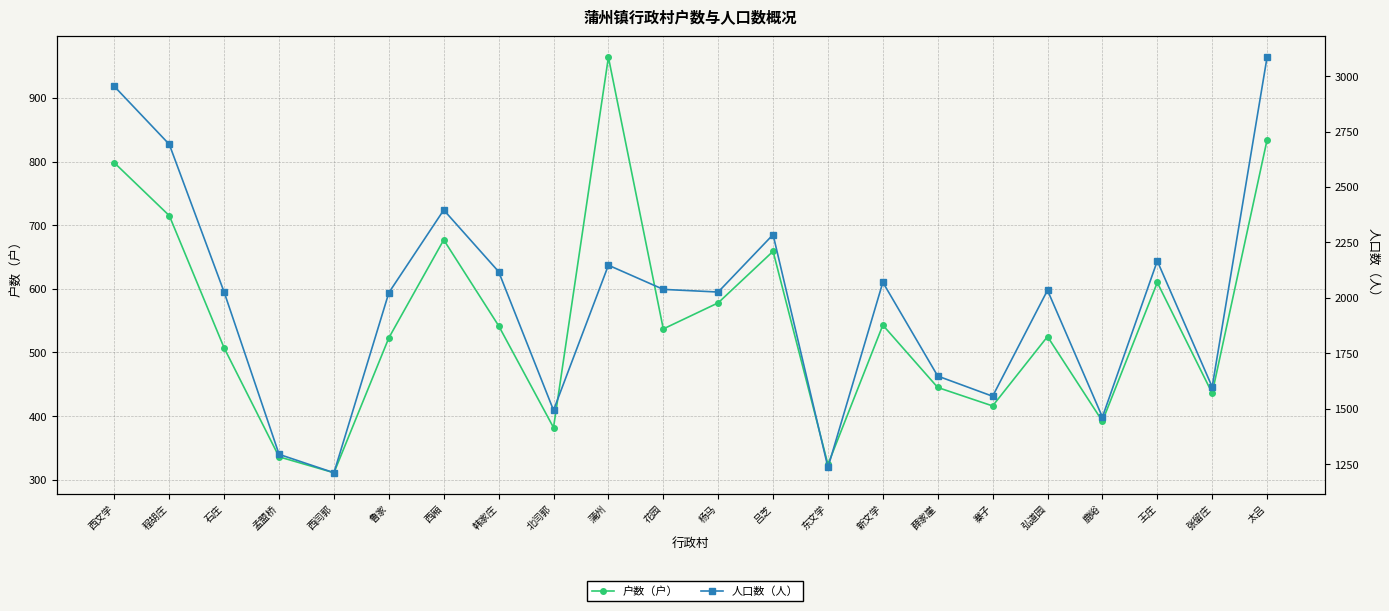

Which series has the largest total across all categories?

人口数（人）